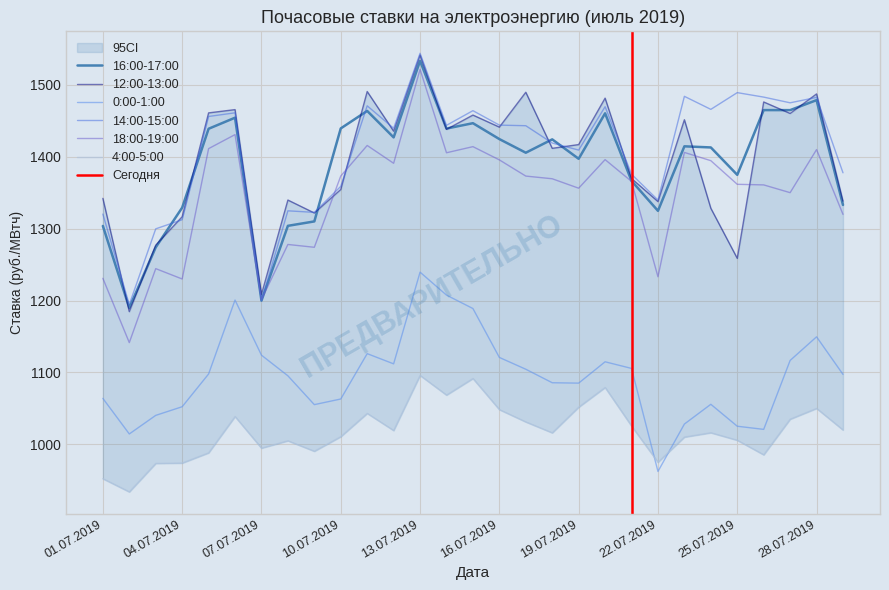

What is the value of the 4:00-5:00 point at the 7th from the left?

994.9